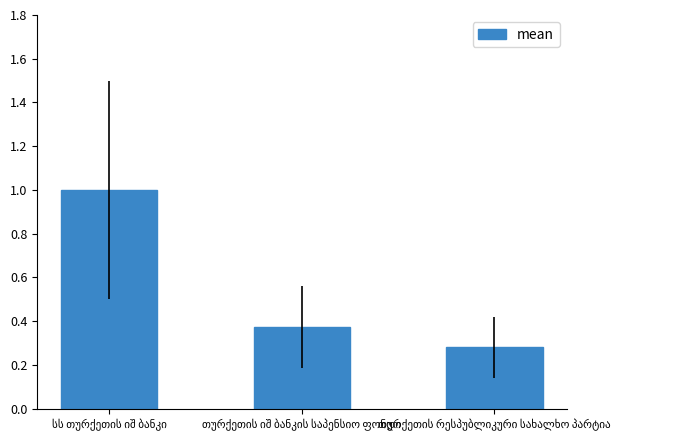

What is the sum of all values?

1.7